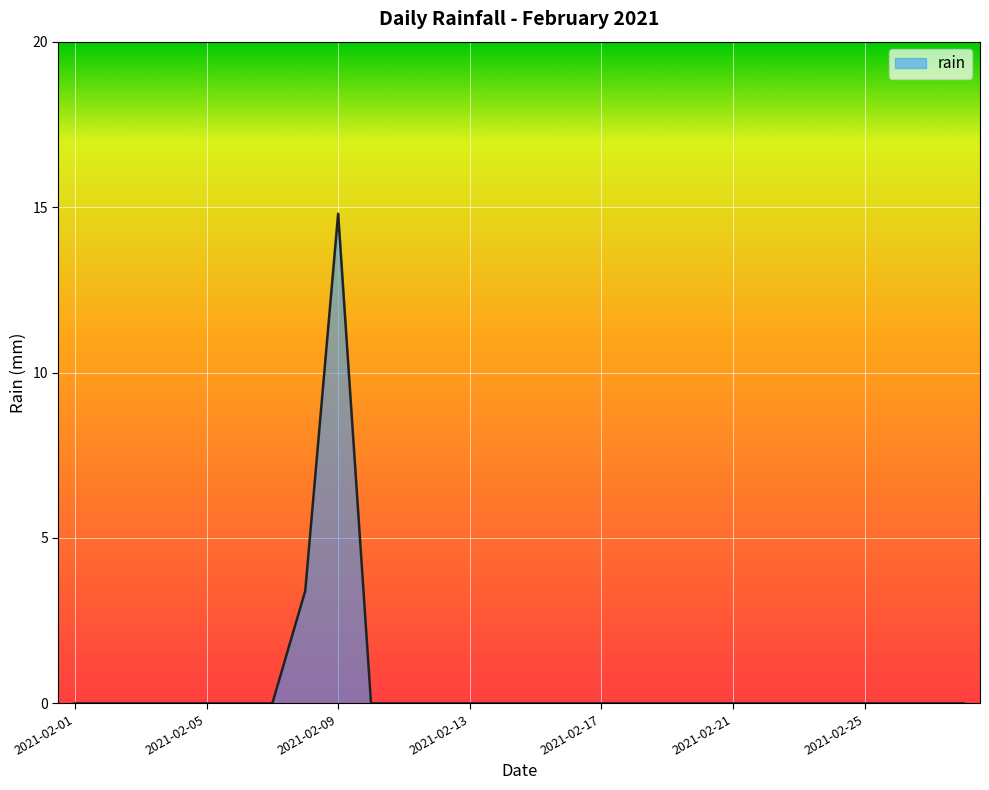

What is the difference between the maximum and minimum values?

14.8